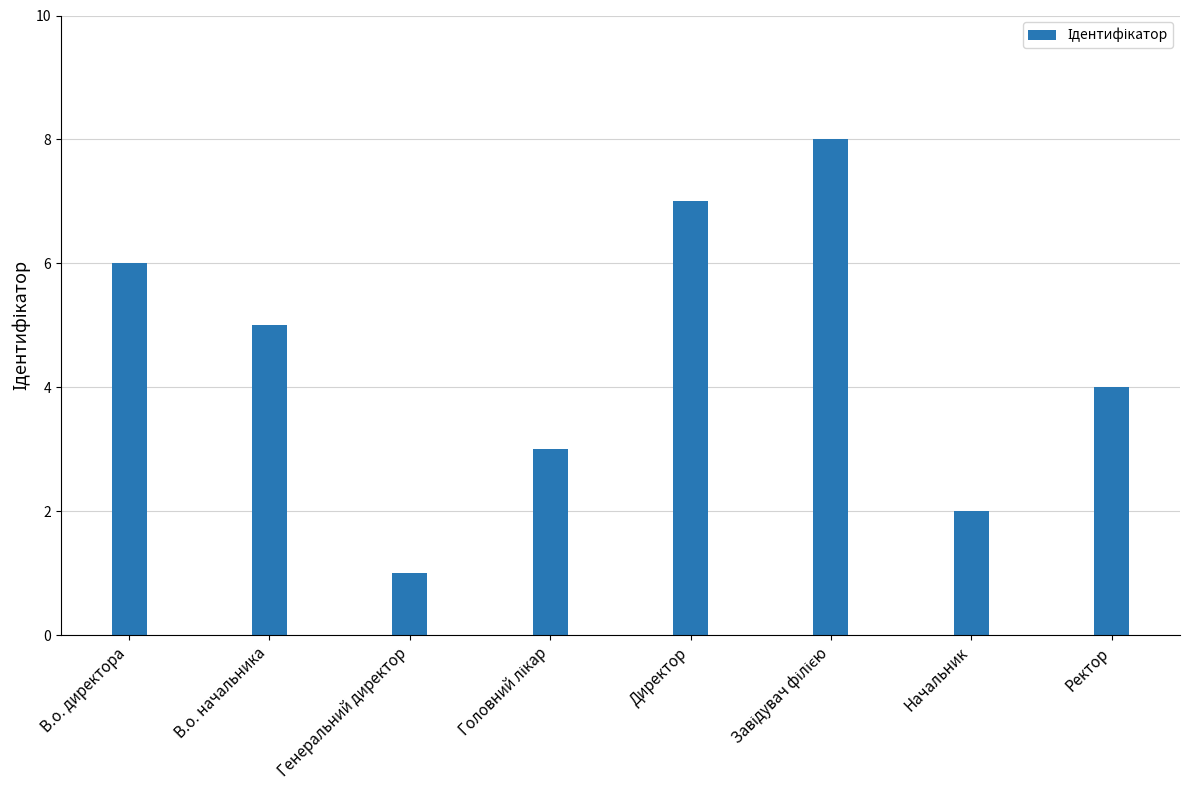

What is the difference between the second highest and second lowest values?

5